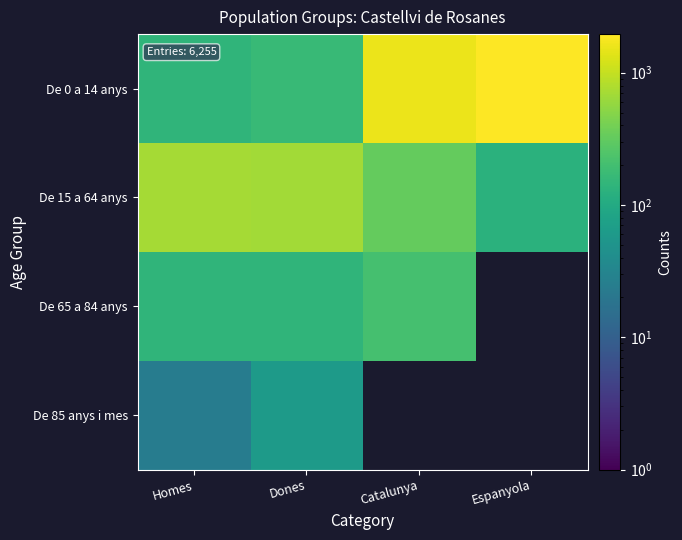

Rank the categories by De 0 a 14 anys value from lowest to highest.

Homes, Dones, Catalunya, Espanyola